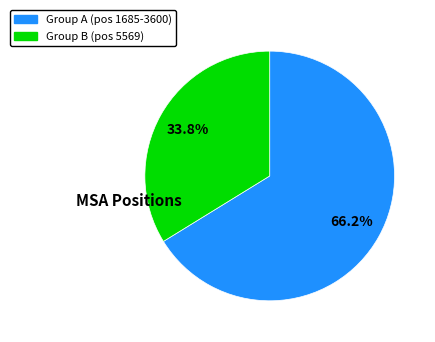

Is there a majority slice in this chart?

Yes